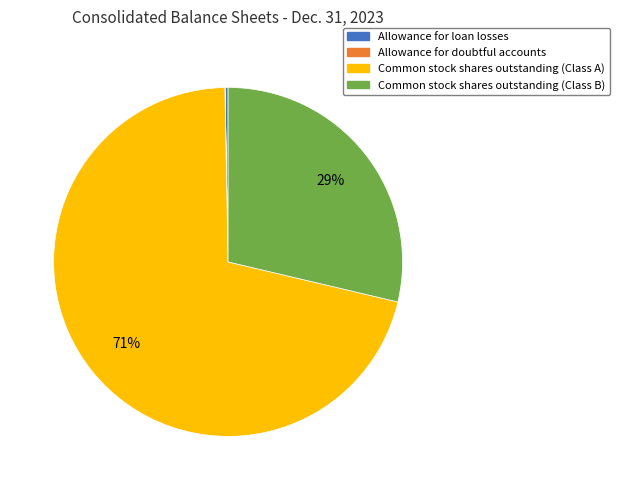

Which has a higher value, Common stock shares outstanding (Class A) or Common stock shares outstanding (Class B)?

Common stock shares outstanding (Class A)